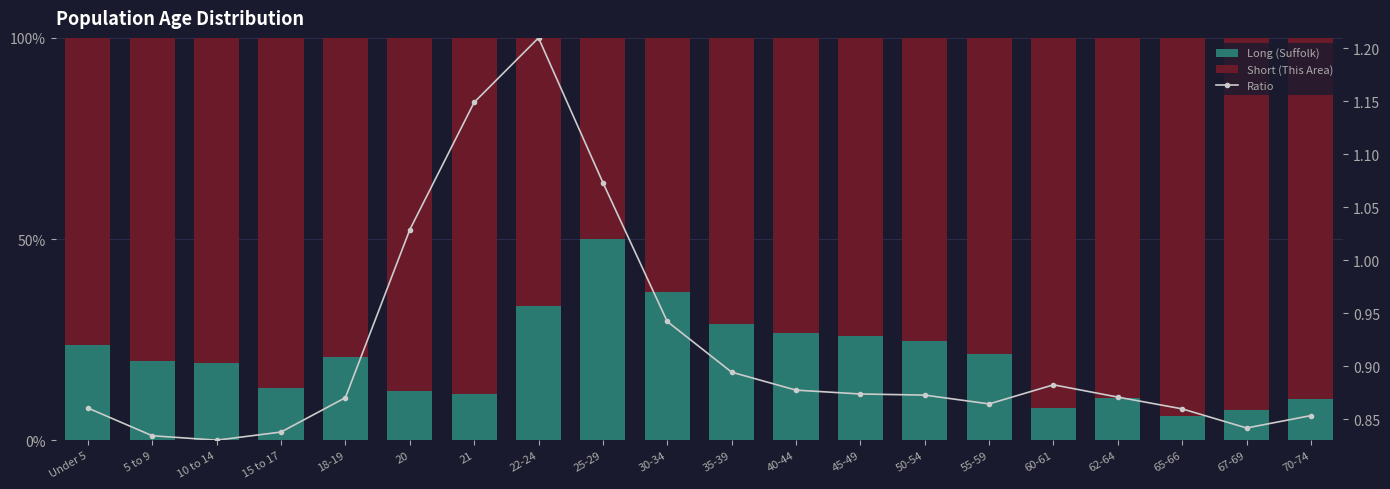

Which category has the highest value across all series?

65-66